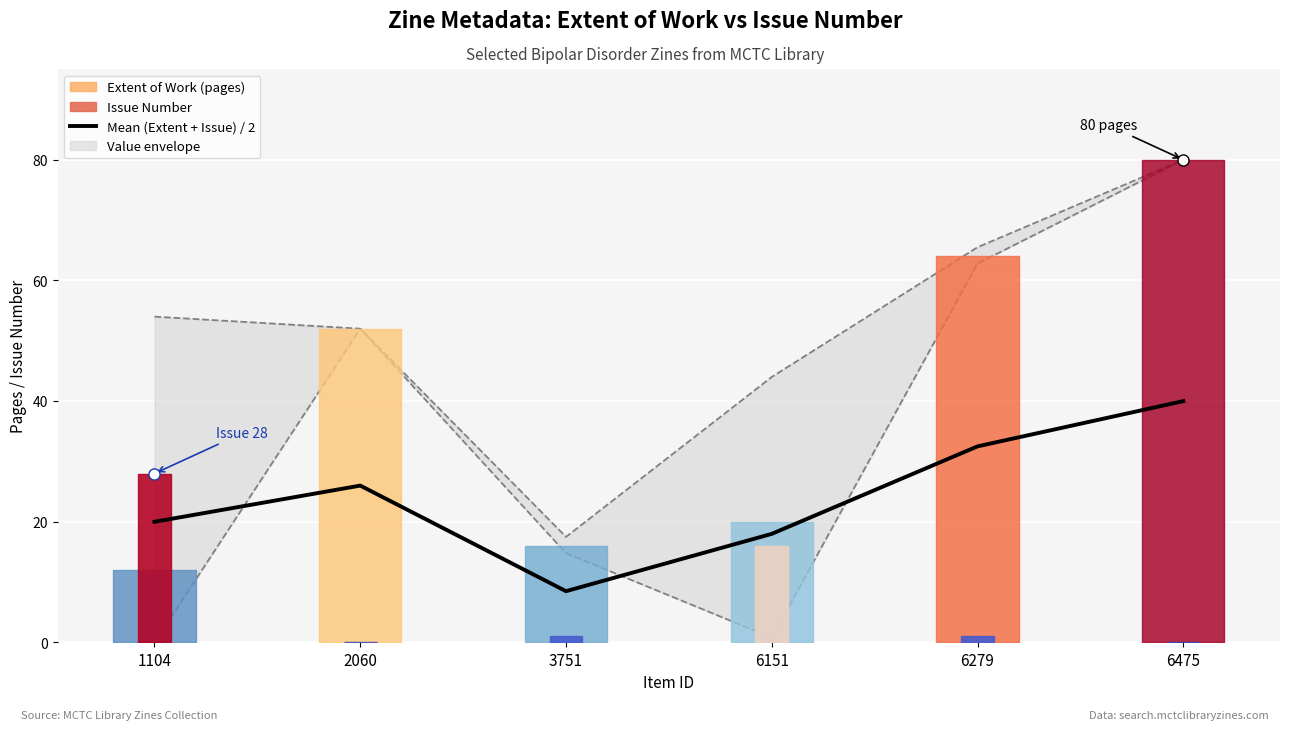

Which has a higher value, 3751 or 6475?

6475